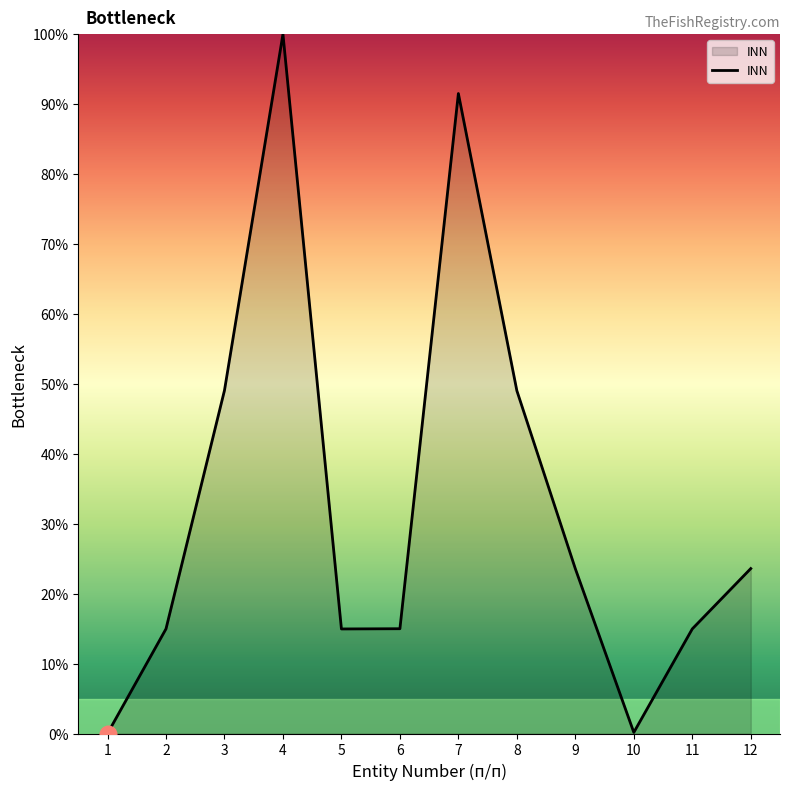

What is the maximum value shown in the chart?

100.0